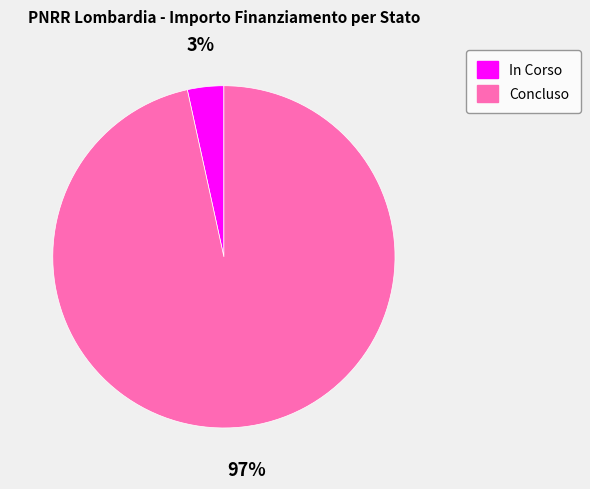

How many segments does this pie chart have?

2